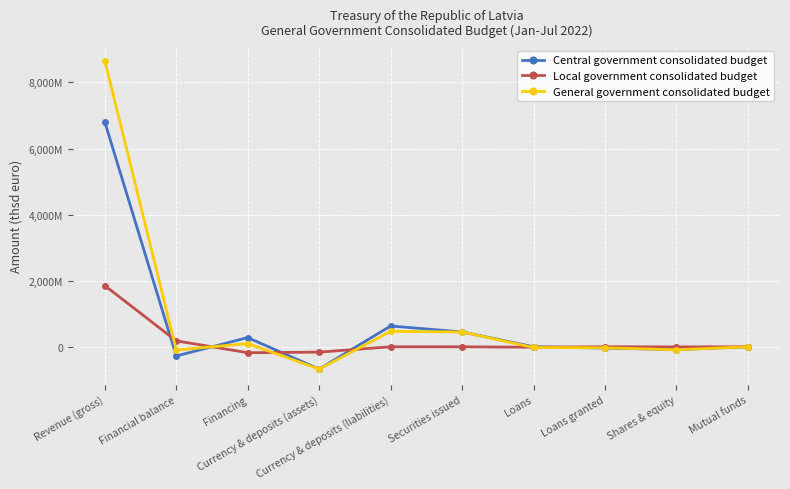

Between Revenue (gross) and Currency & deposits (liabilities), which series saw the biggest shift?

General government consolidated budget